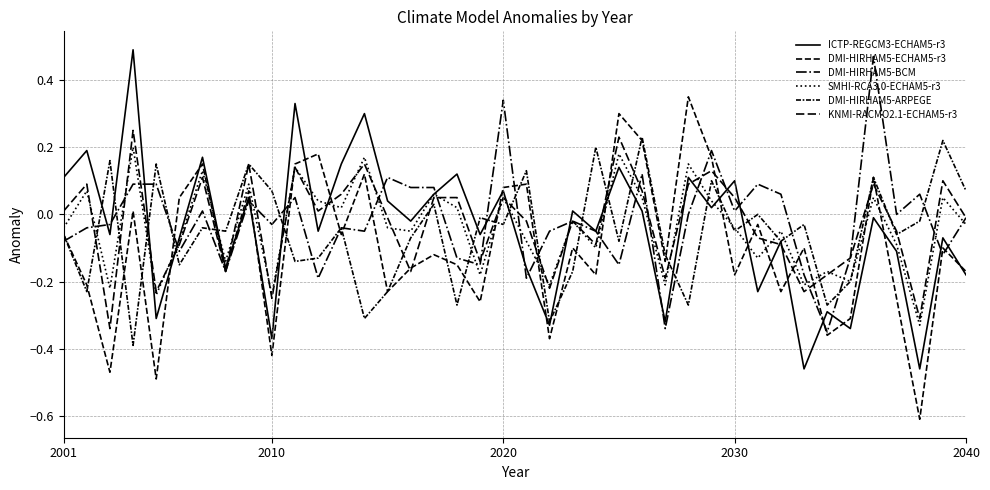

How many lines are shown in the chart?

6